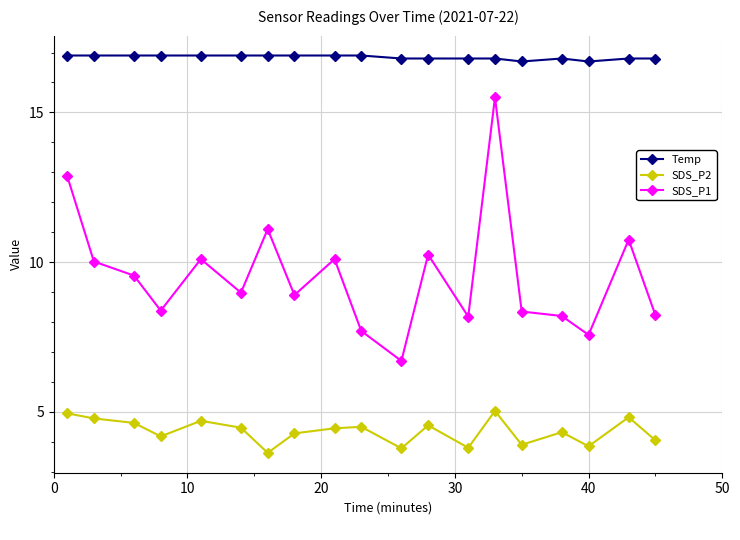

True or false: Temp and SDS_P2 intersect in this chart.

False